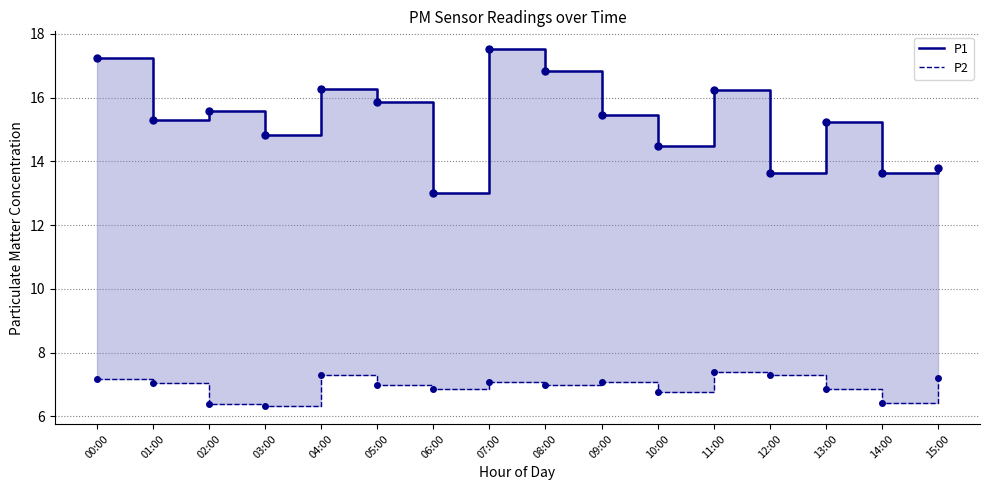

Reading left to right, what are all the values shown in this chart?

P1: 00:00=17.2	01:00=15.3	02:00=15.6	03:00=14.8	04:00=16.3	05:00=15.8	06:00=13.0	07:00=17.5	08:00=16.8	09:00=15.4	10:00=14.5	11:00=16.2	12:00=13.7	13:00=15.2	14:00=13.6	15:00=13.8
P2: 00:00=7.2	01:00=7.0	02:00=6.4	03:00=6.3	04:00=7.3	05:00=7.0	06:00=6.8	07:00=7.1	08:00=7.0	09:00=7.1	10:00=6.8	11:00=7.4	12:00=7.3	13:00=6.8	14:00=6.4	15:00=7.2